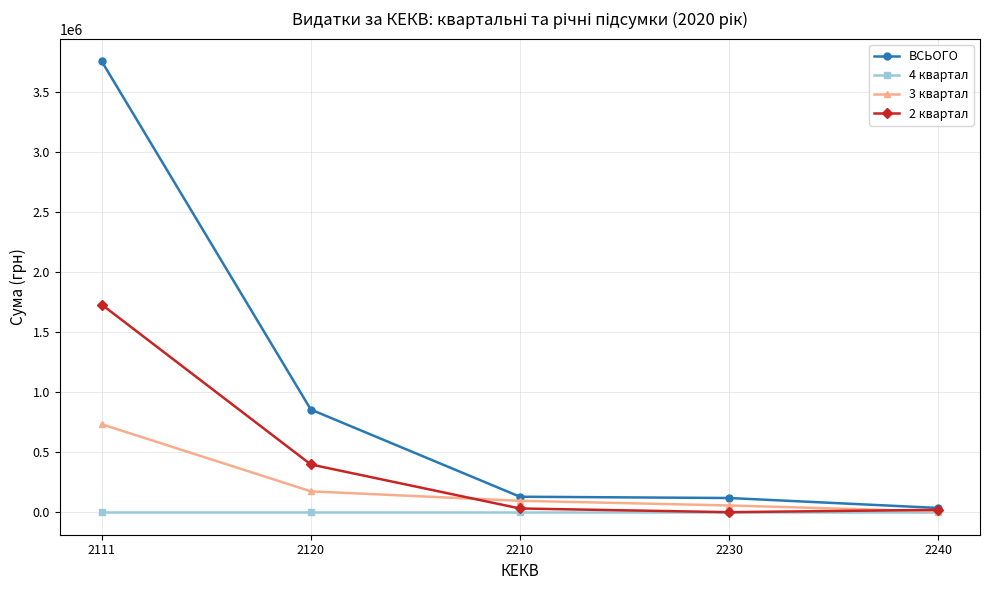

Which series has the largest total across all categories?

ВСЬОГО